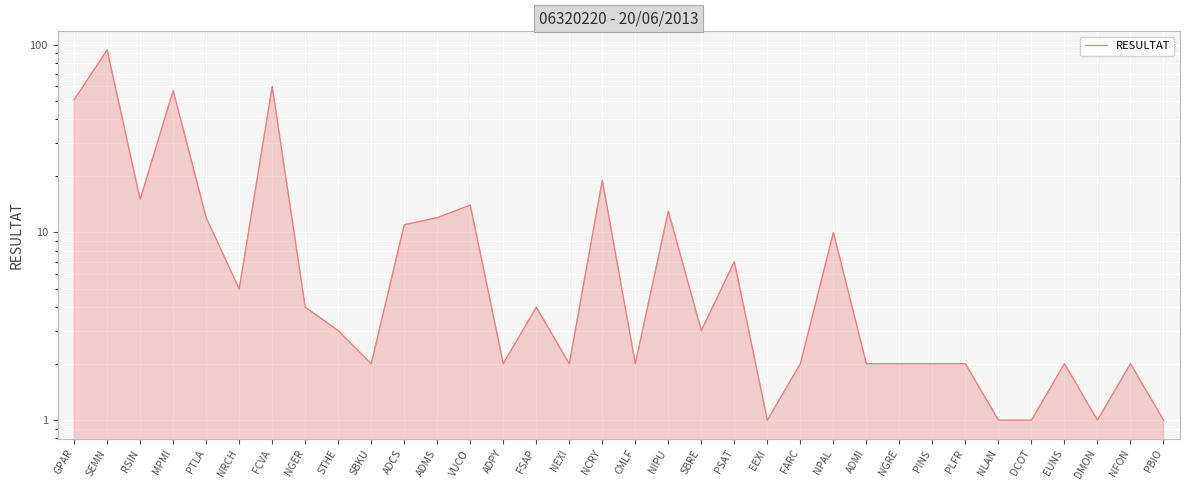

What is the value of the 15th point from the left?

4